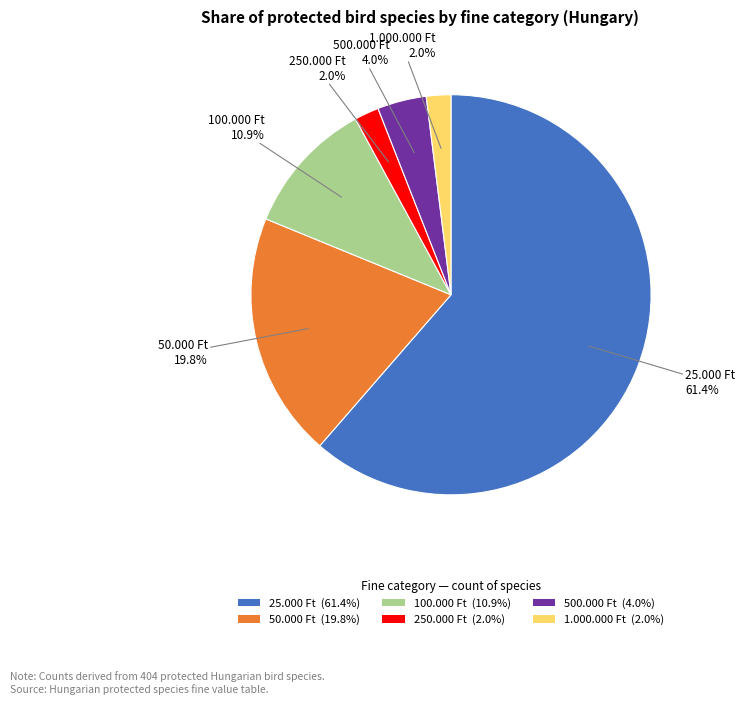

How many segments does this pie chart have?

6